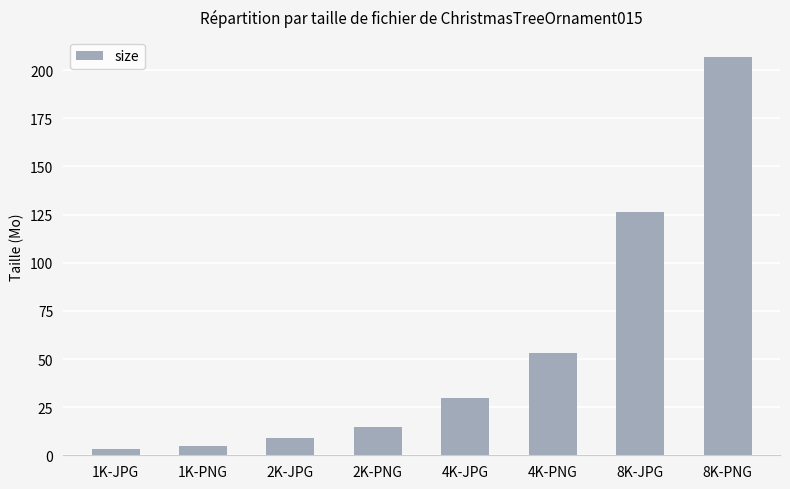

What is the change in value from 4K-JPG to 4K-PNG?

+23.3